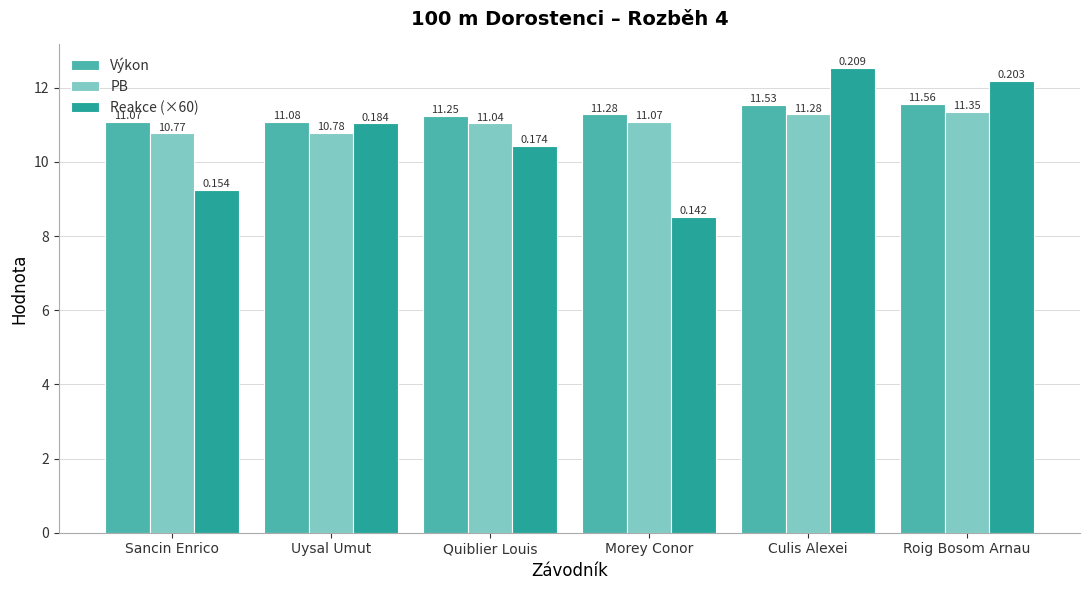

What is the minimum value for Reakce (×60)?

8.5